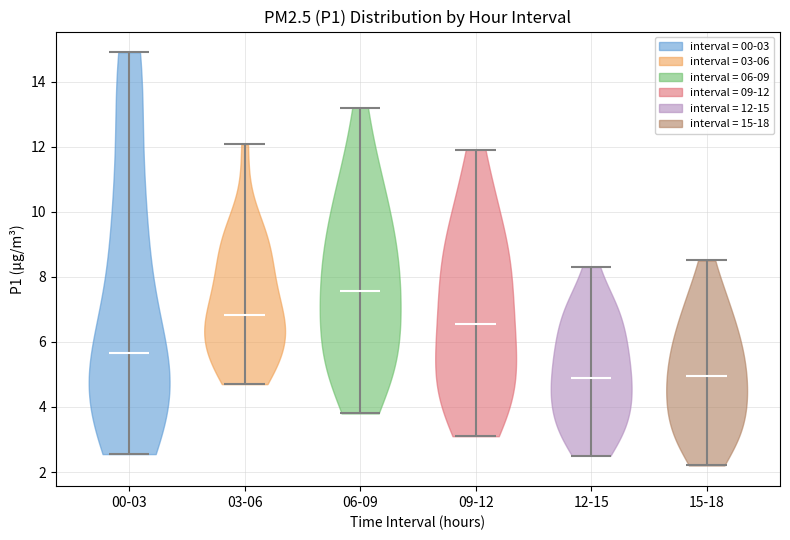

Reading left to right, read every violin against the y-axis: where its median line is, and the lowest and highest points it reaches. The values are not printed on the chart, so give them approximately, as read against the axis.

00-03: median line 5.6, lowest point 2.6, highest point 15.0
03-06: median line 6.8, lowest point 4.8, highest point 12.0
06-09: median line 7.6, lowest point 3.8, highest point 13.2
09-12: median line 6.6, lowest point 3.2, highest point 12.0
12-15: median line 5.0, lowest point 2.6, highest point 8.4
15-18: median line 5.0, lowest point 2.2, highest point 8.6